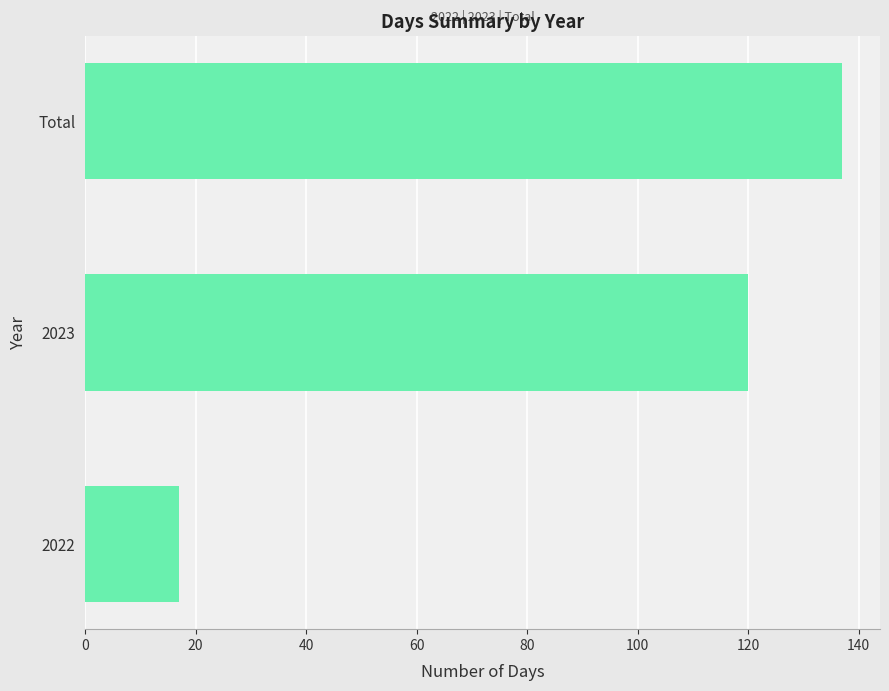

At which label is the value closest to 77?

2023